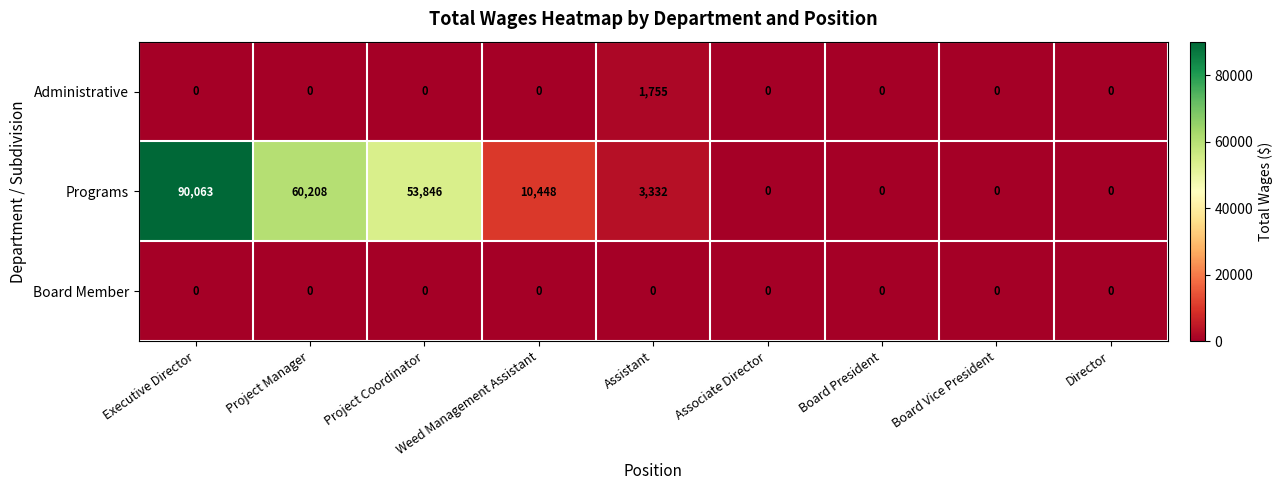

Which series has the largest range (max minus min)?

Programs